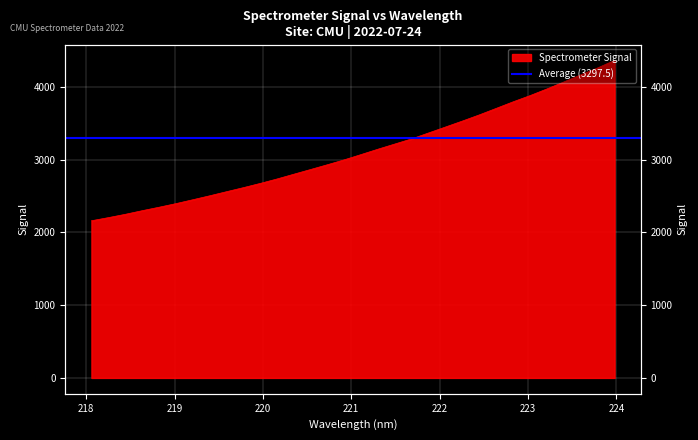

How many categories are shown in the chart?

32